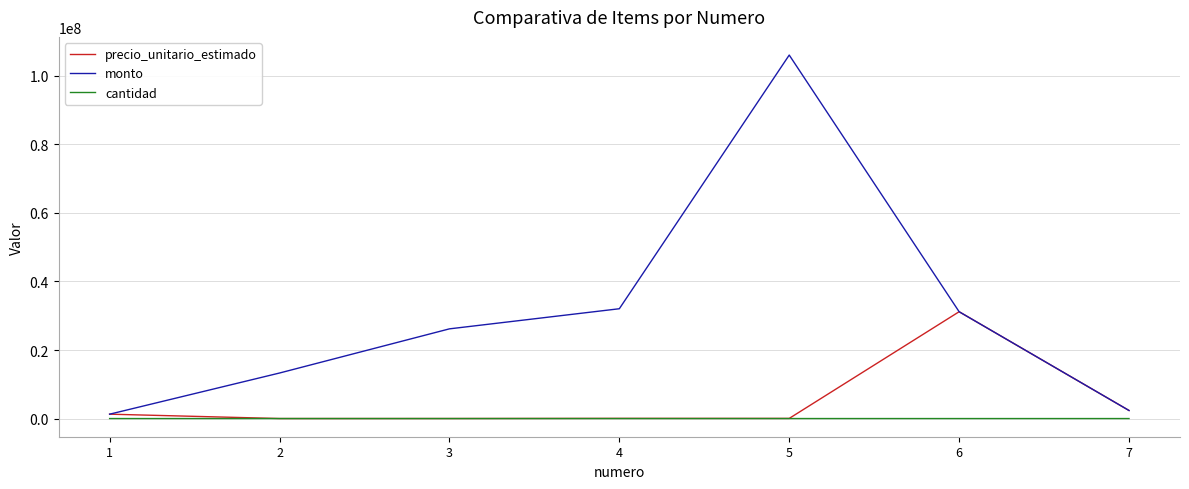

Is the value of precio_unitario_estimado at 1 greater than the value of monto at 6?

No